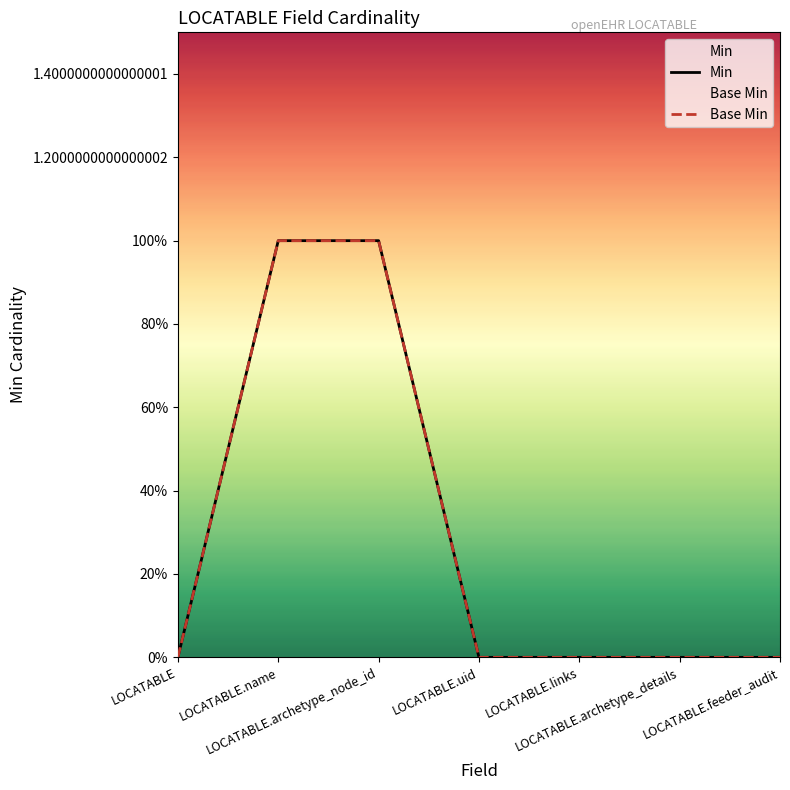

True or false: Min and Base Min cross at least once.

False